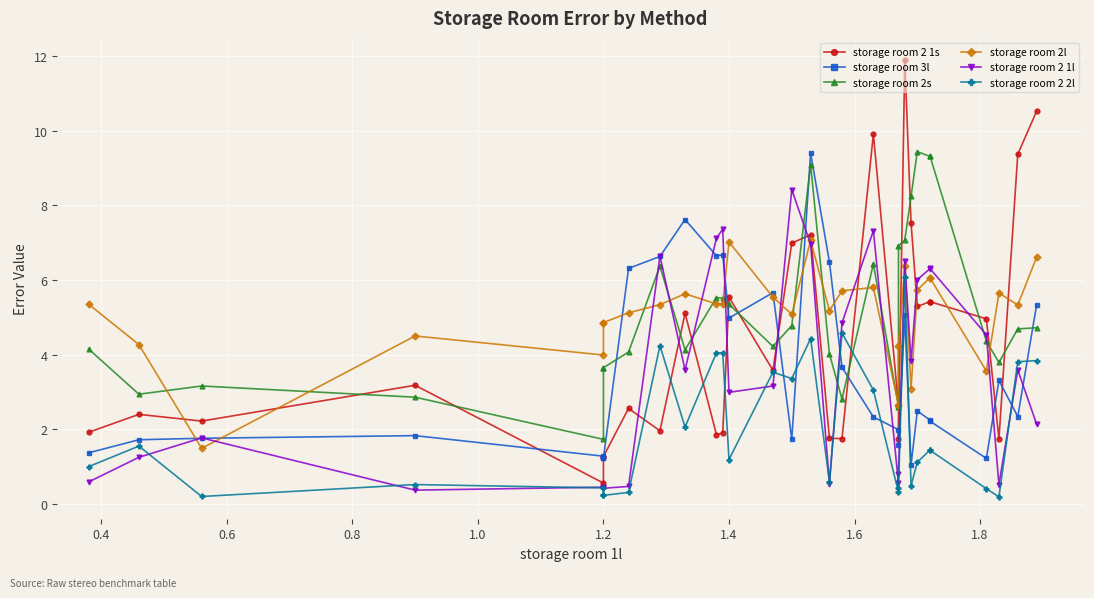

After their last crossing, which series has the higher values: storage room 2s or storage room 2 1l?

storage room 2s